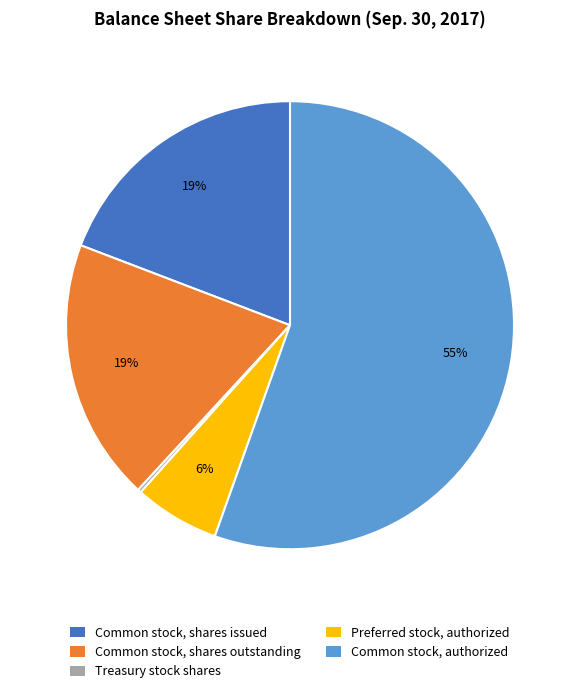

Combined, do Common stock, shares outstanding and Preferred stock, authorized account for over 50%?

No